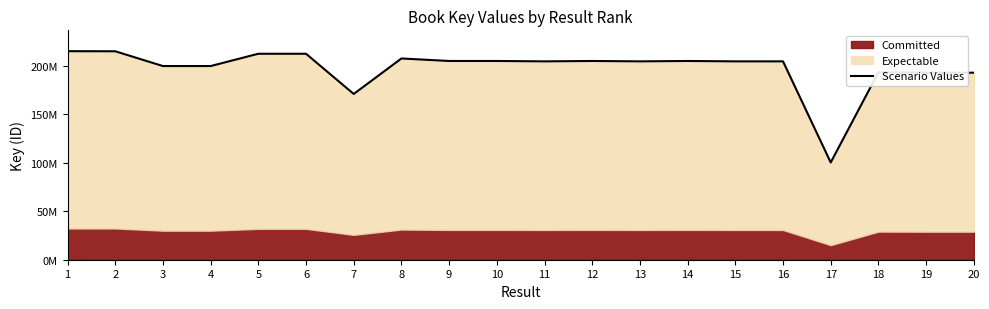

What is the greatest value displayed?

215301562